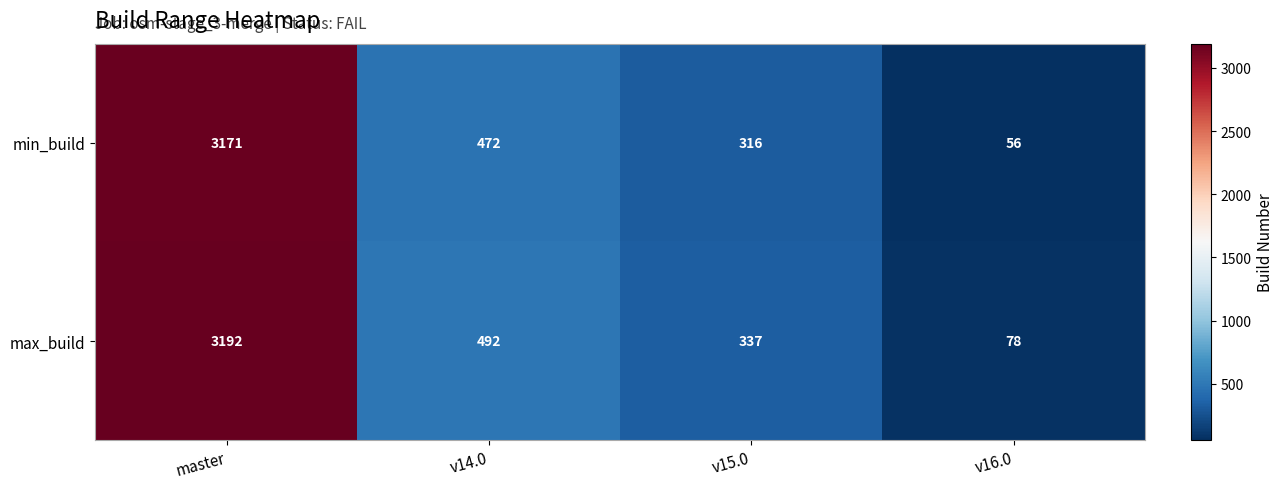

At v14.0, list the series in order from smallest to largest.

min_build, max_build